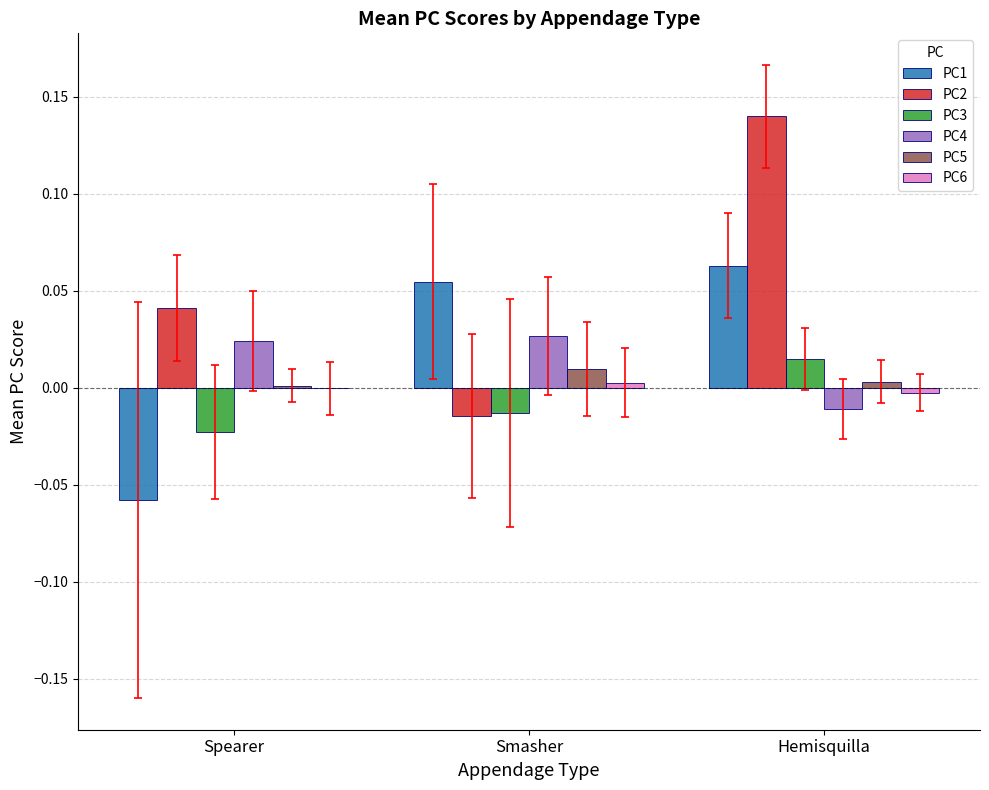

Which series has the largest total across all categories?

PC2